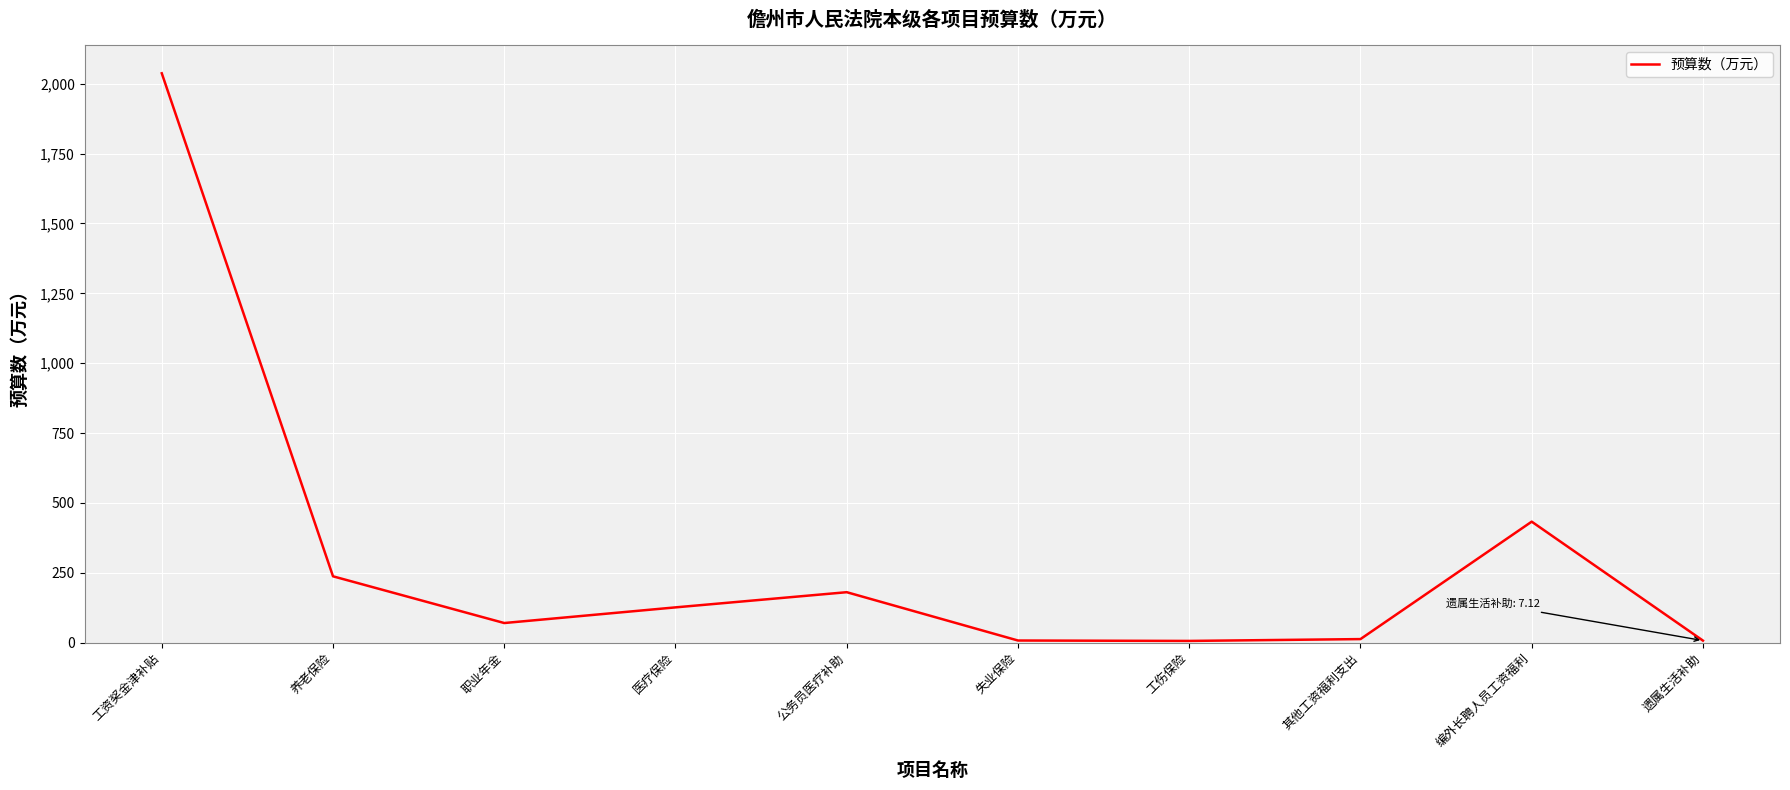

What is the difference between the maximum and second lowest values?

2030.5